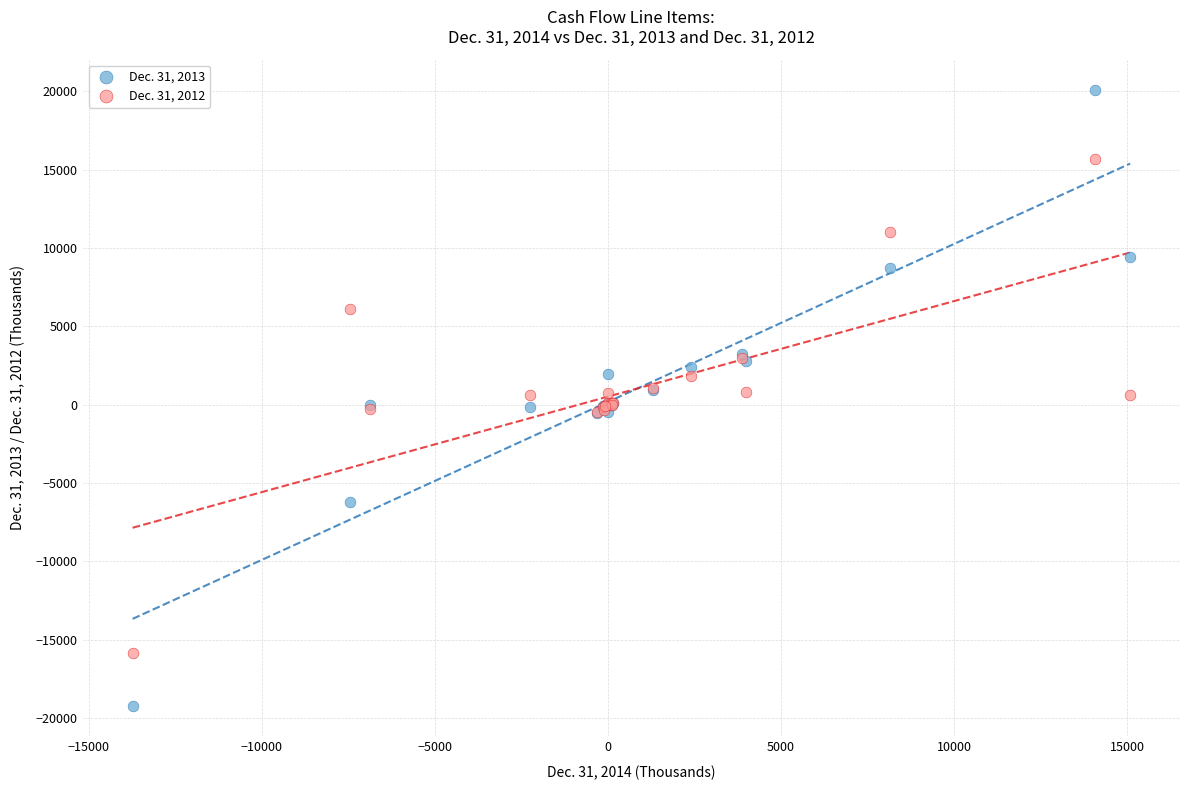

What is the X range (max minus min) for the scatter plot?

28817